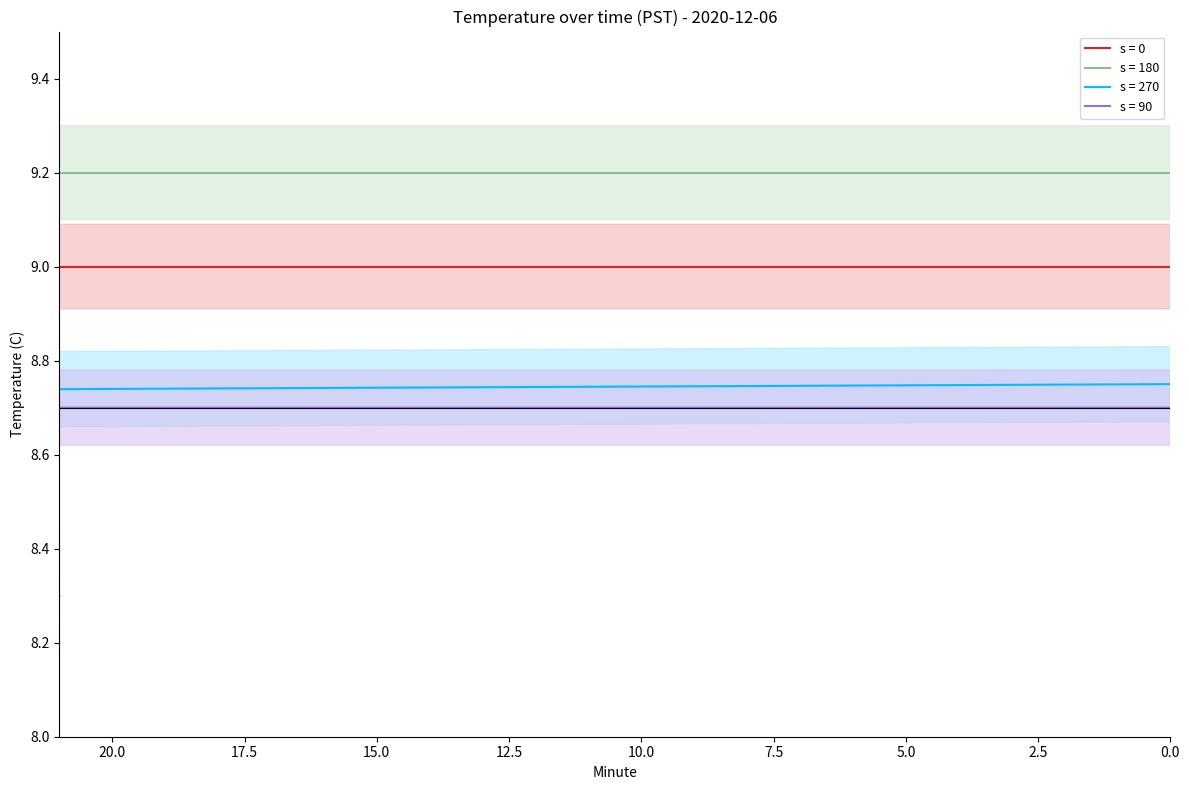

How many distinct data groups are displayed?

4